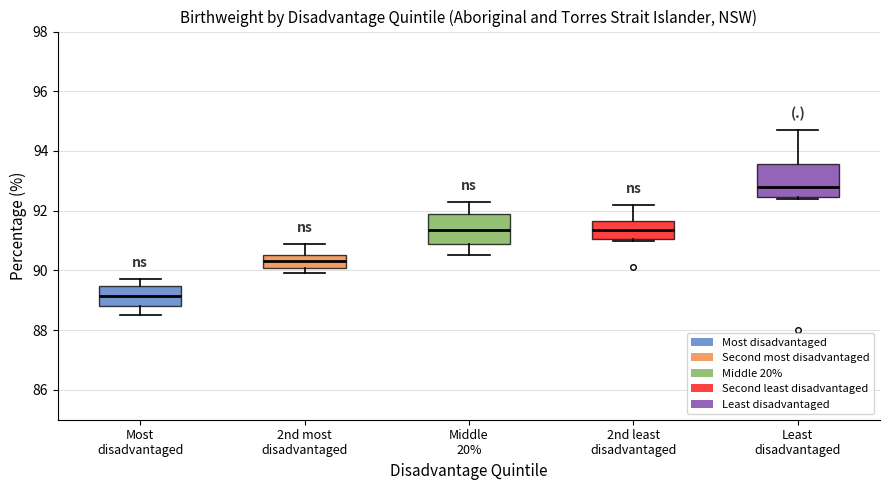

Which box has the lowest median line?

Most disadvantaged